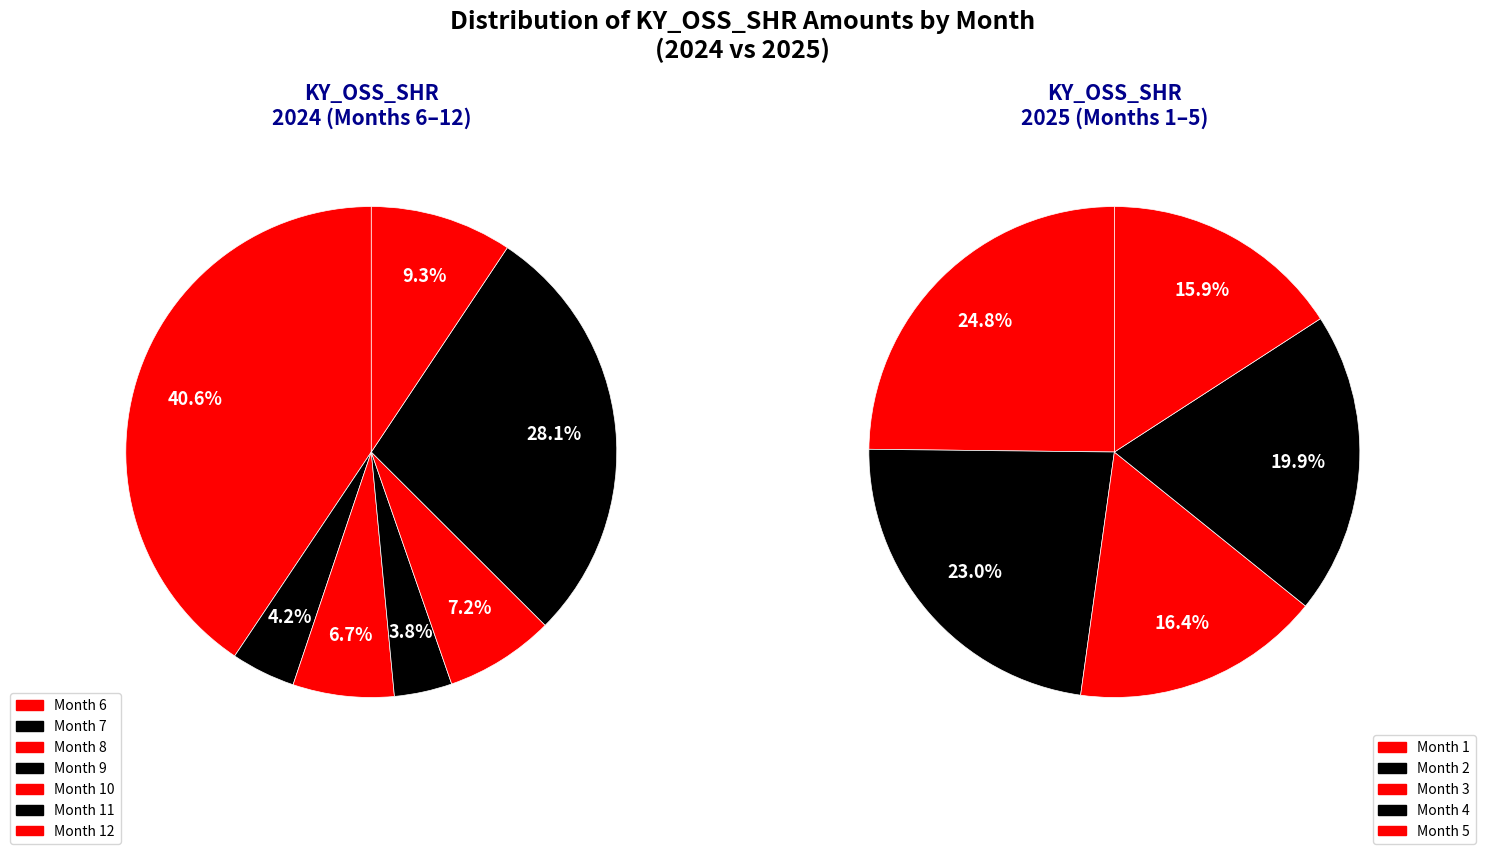

Is it true that KY_OSS_SHR (2024) is 32% of the pie?

False